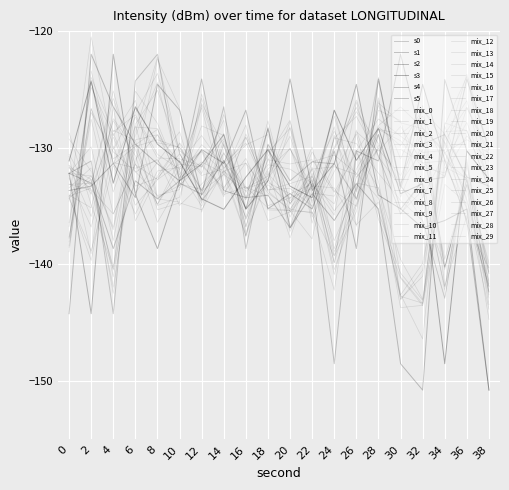

Which series has the widest spread of values?

s2